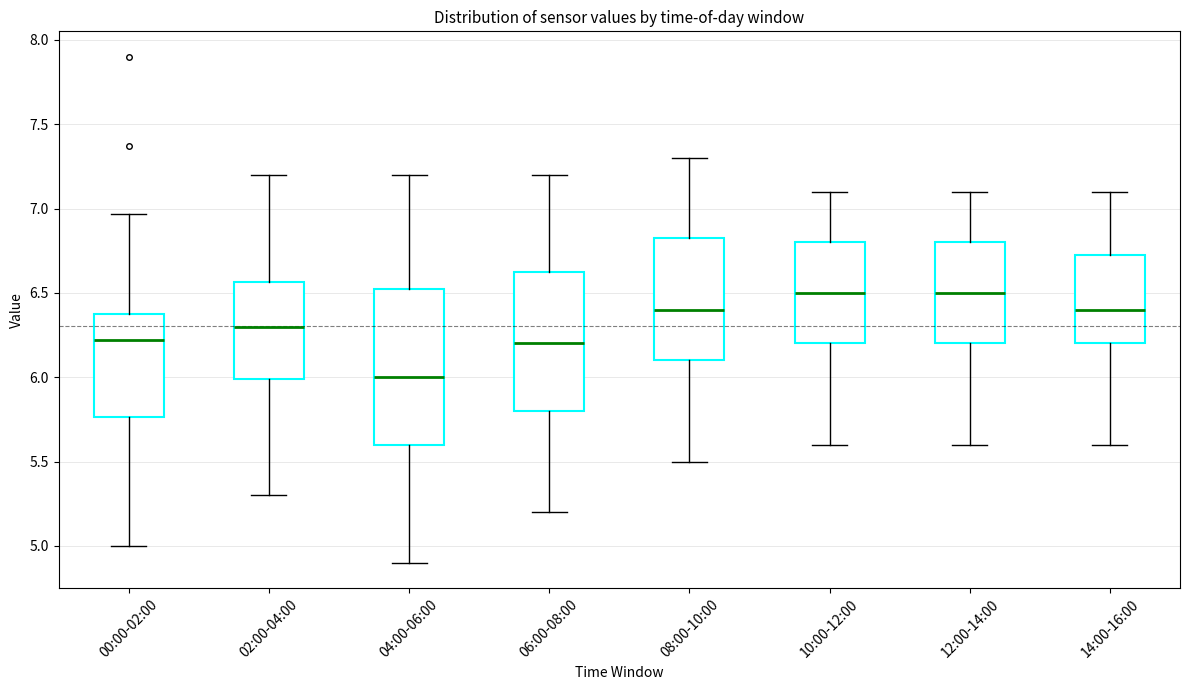

Comparing the boxes themselves (not the whiskers), which one is the tallest?

04:00-06:00